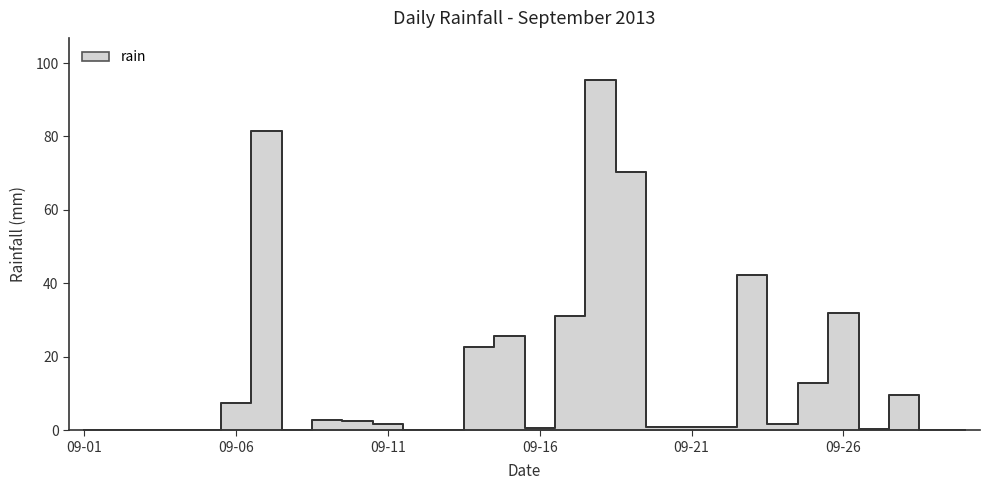

What is the average value?

14.8